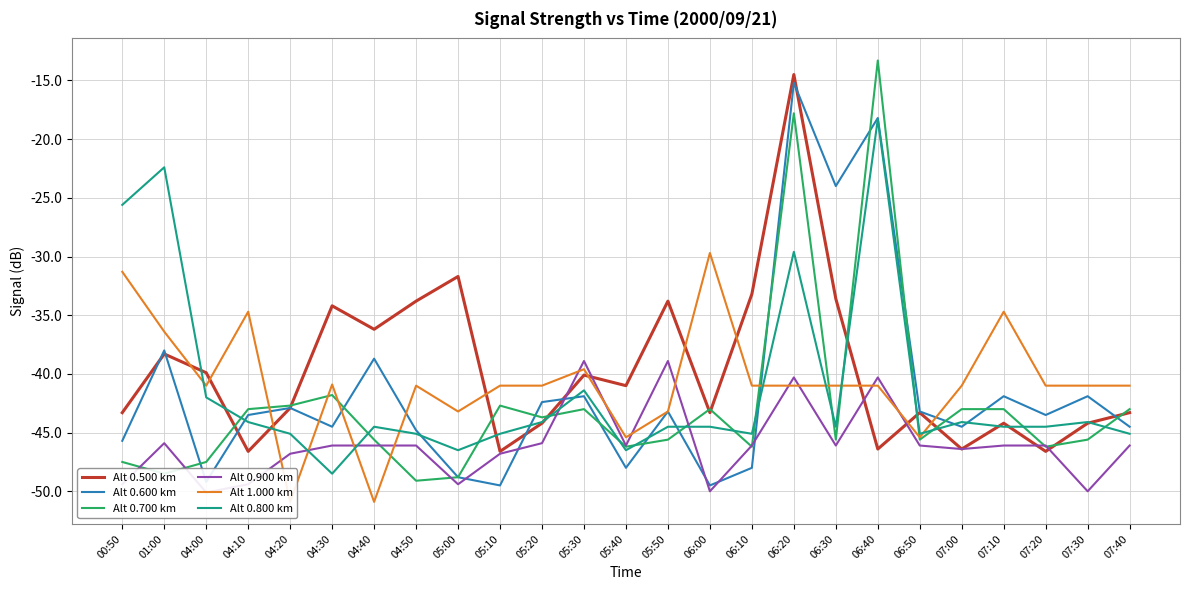

What is the difference between the second highest and second lowest values in the Alt 0.600 km series?

31.3